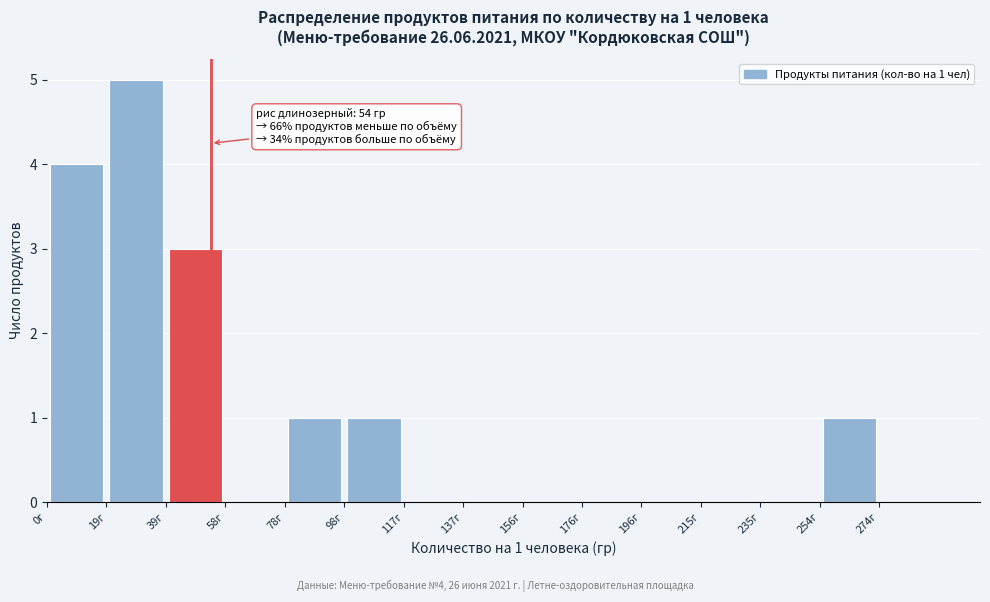

Which range on the x-axis has the tallest bar?

19.6 to 39.2